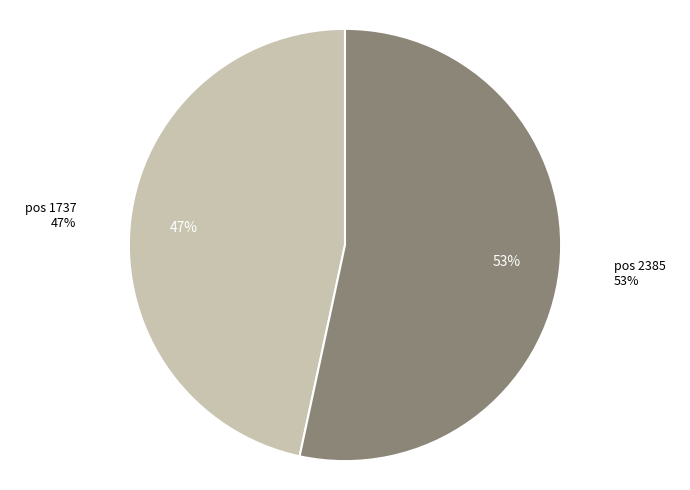

Which has a higher value, 1737 or 2385?

2385